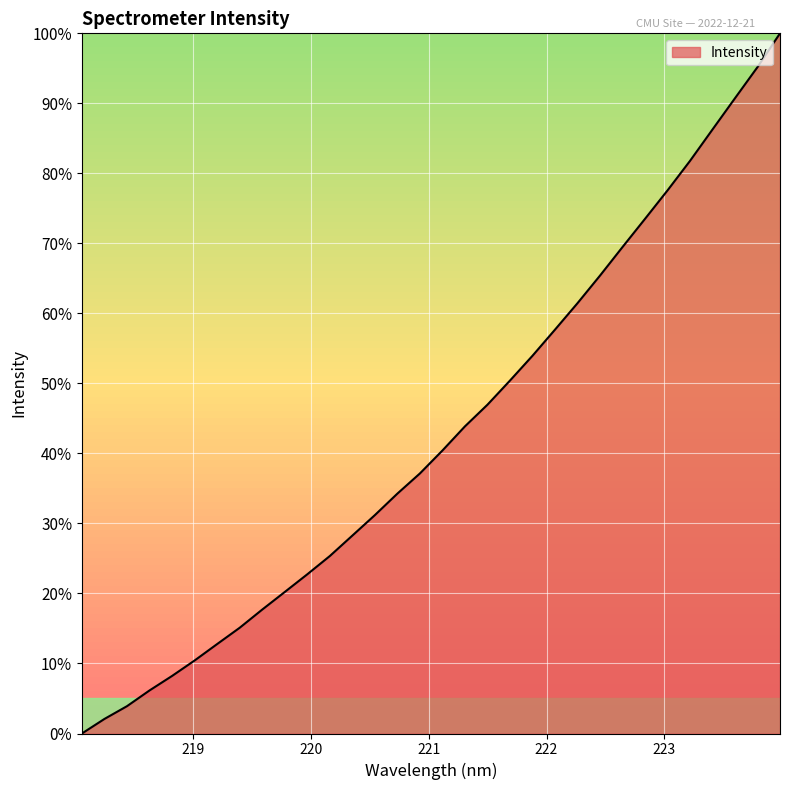

How many lines are shown in the chart?

1